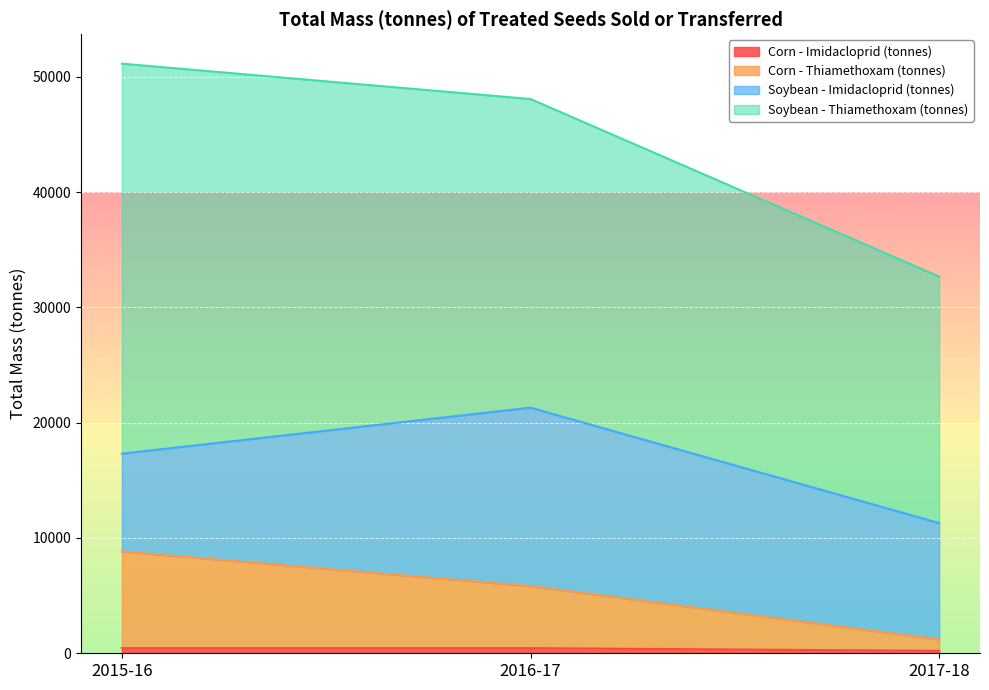

The value of Corn - Thiamethoxam (tonnes) at 2015-16 is 8829.6. True or false?

True